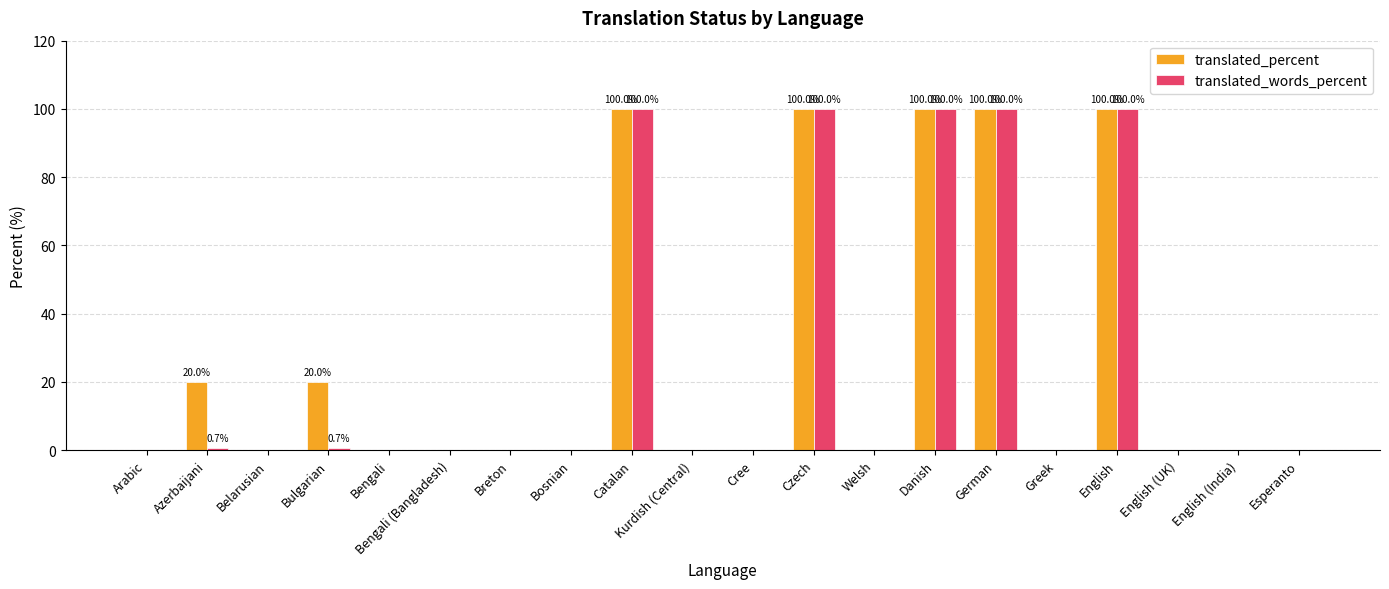

Reading right to left, what are all the values shown in this chart?

translated_percent: Esperanto=0.0	English (India)=0.0	English (UK)=0.0	English=100.0	Greek=0.0	German=100.0	Danish=100.0	Welsh=0.0	Czech=100.0	Cree=0.0	Kurdish (Central)=0.0	Catalan=100.0	Bosnian=0.0	Breton=0.0	Bengali (Bangladesh)=0.0	Bengali=0.0	Bulgarian=20.0	Belarusian=0.0	Azerbaijani=20.0	Arabic=0.0
translated_words_percent: Esperanto=0.0	English (India)=0.0	English (UK)=0.0	English=100.0	Greek=0.0	German=100.0	Danish=100.0	Welsh=0.0	Czech=100.0	Cree=0.0	Kurdish (Central)=0.0	Catalan=100.0	Bosnian=0.0	Breton=0.0	Bengali (Bangladesh)=0.0	Bengali=0.0	Bulgarian=0.7	Belarusian=0.0	Azerbaijani=0.7	Arabic=0.0